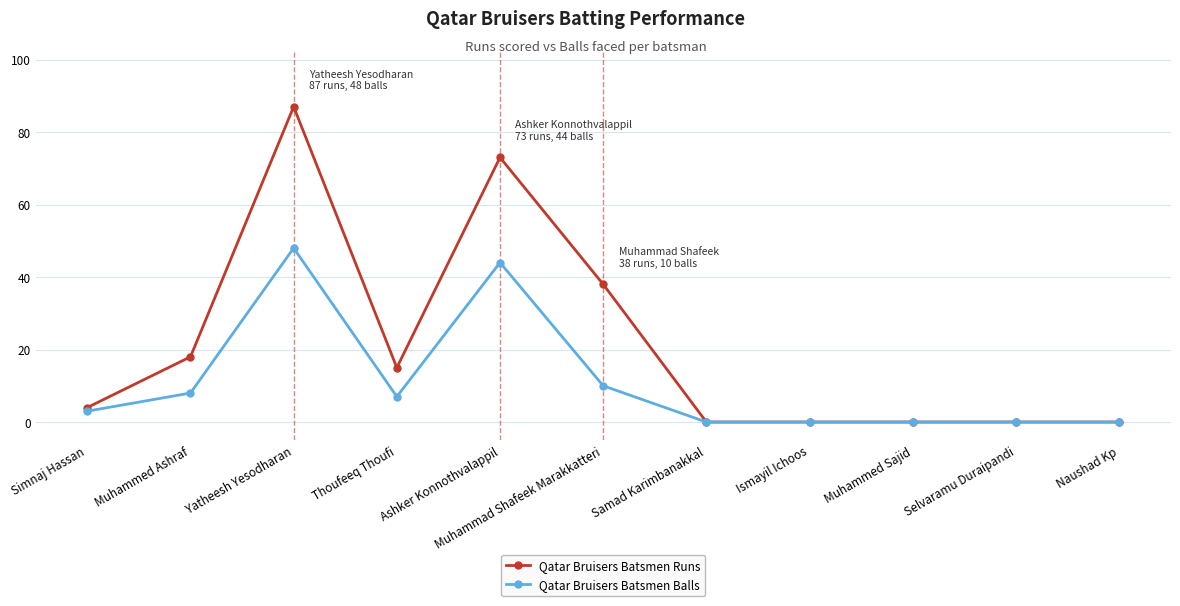

What is the difference between the maximum and minimum values in the Qatar Bruisers Batsmen Balls series?

48